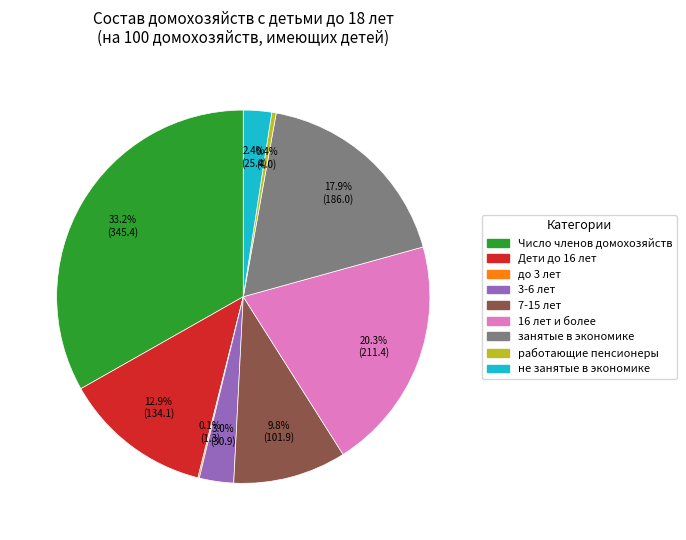

Do Дети до 16 лет and работающие пенсионеры together represent more than half of the pie?

No